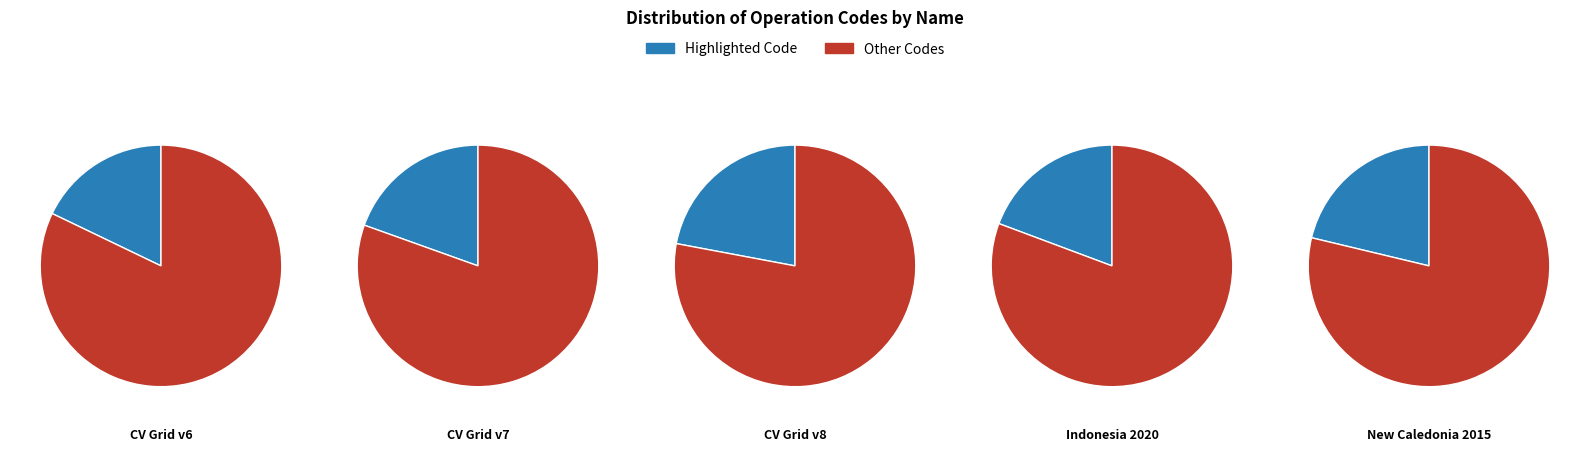

What is the change in value from Canada velocity grid v7 to Indonesian Deformation Model 2020?

-108